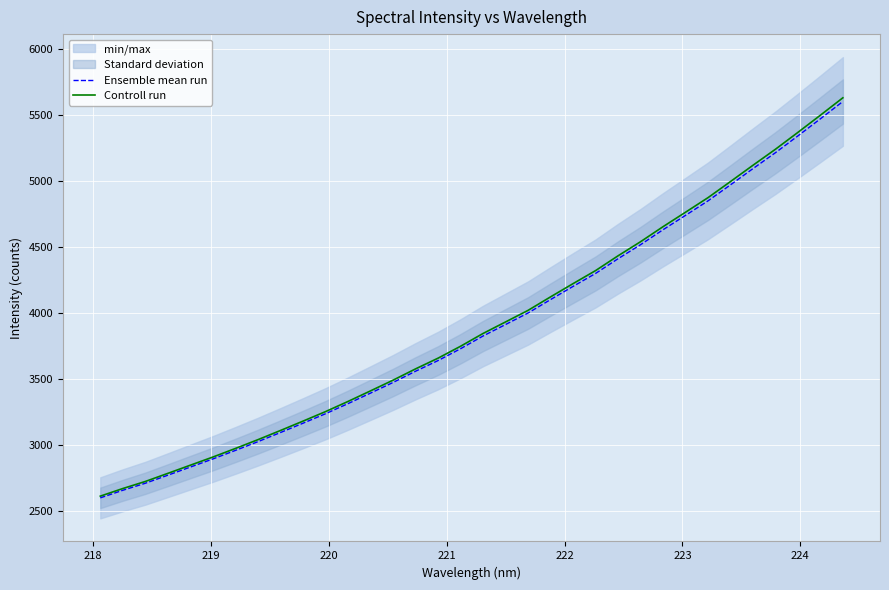

What is the lowest value of the Controll run series?

2609.5